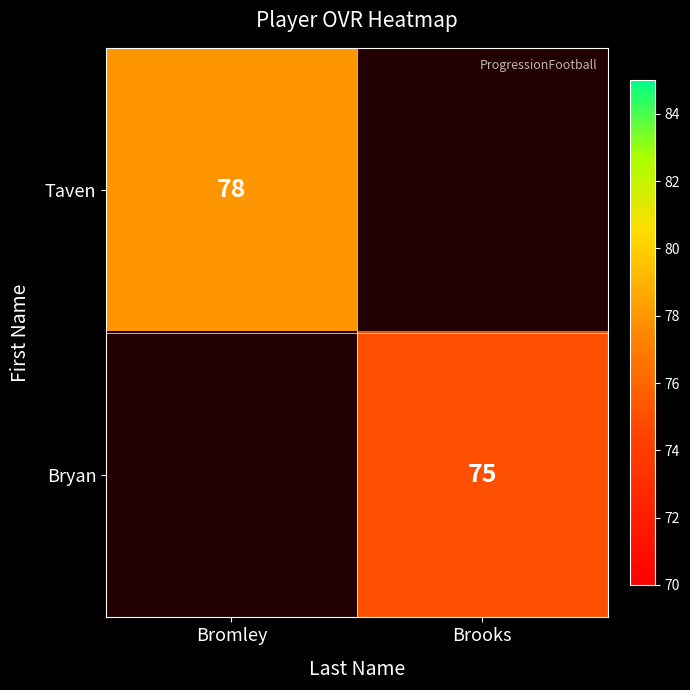

Is the value of Bryan at Brooks greater than the value of Taven at Bromley?

No